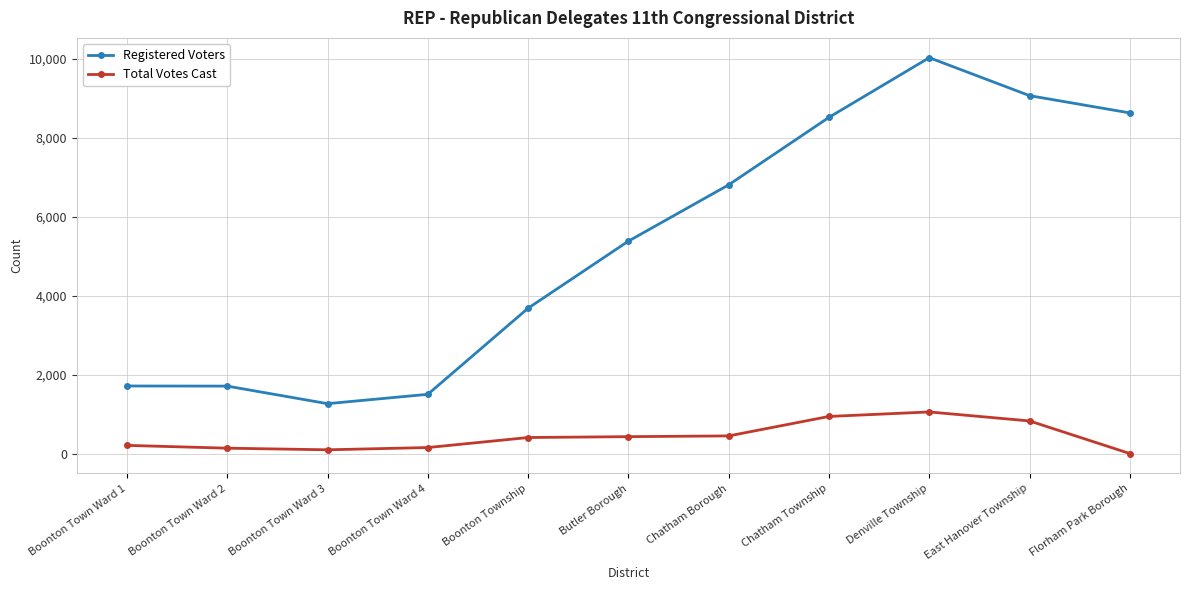

The Registered Voters series shows 1712 at Boonton Town Ward 1. True or false?

True